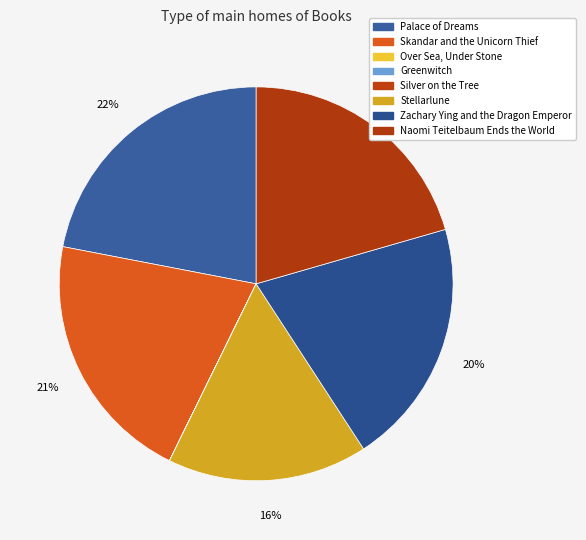

What percentage is NOT represented by Zachary Ying and the Dragon Emperor?

79.7%